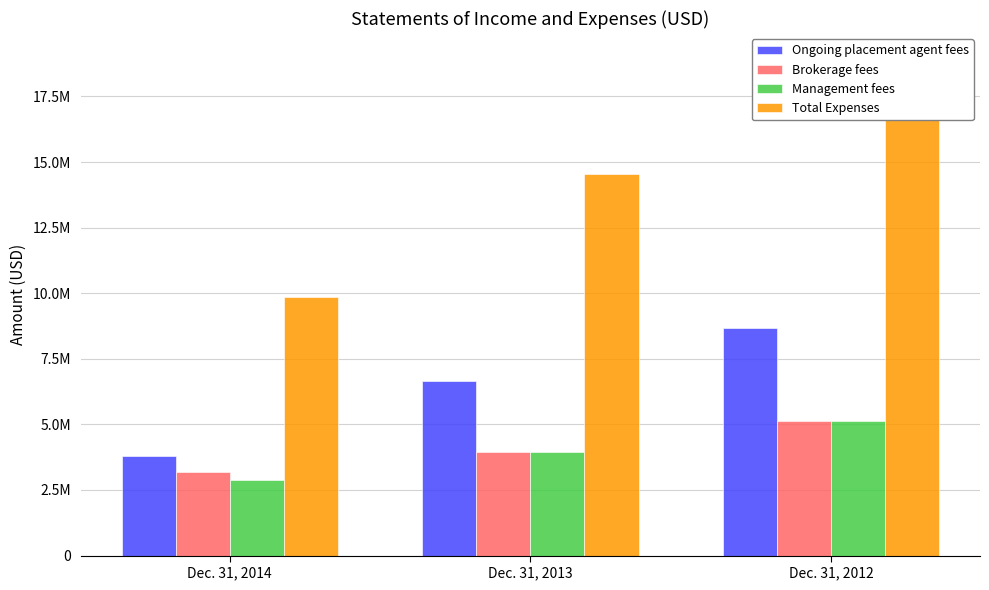

Rank the categories by Brokerage fees value from highest to lowest.

Dec. 31, 2012, Dec. 31, 2013, Dec. 31, 2014